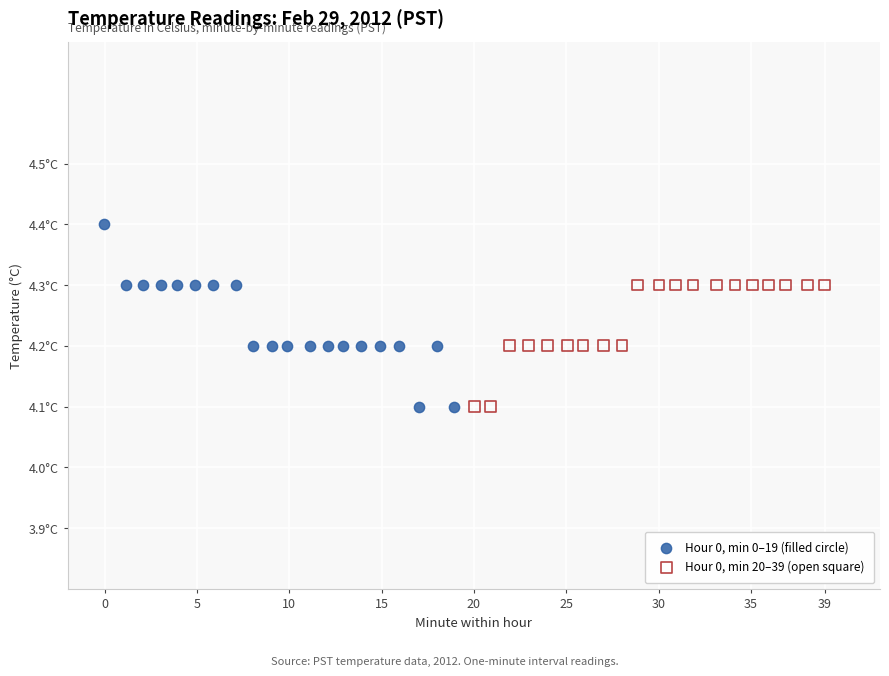

What are all the series names shown in the legend?

Hour 0, min 0–19 (filled circle), Hour 0, min 20–39 (open square)